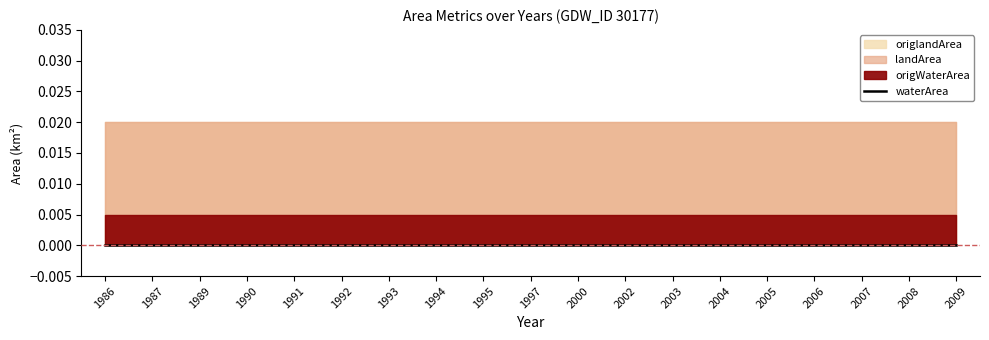

Count the number of data series in this chart.

4